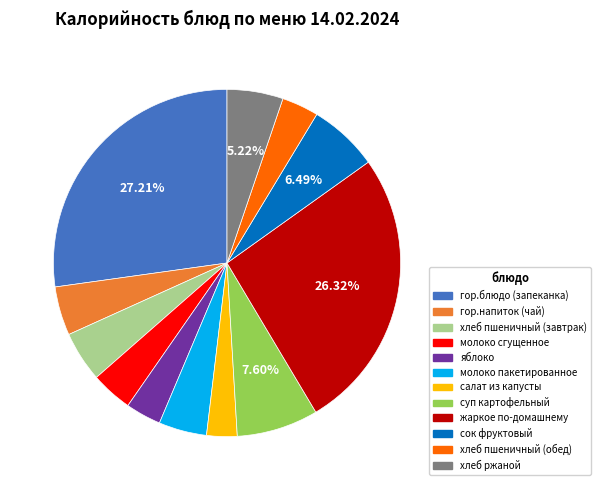

To the nearest percent, what is the difference between the сок фруктовый and гор.напиток (чай) slice percentages?

2%